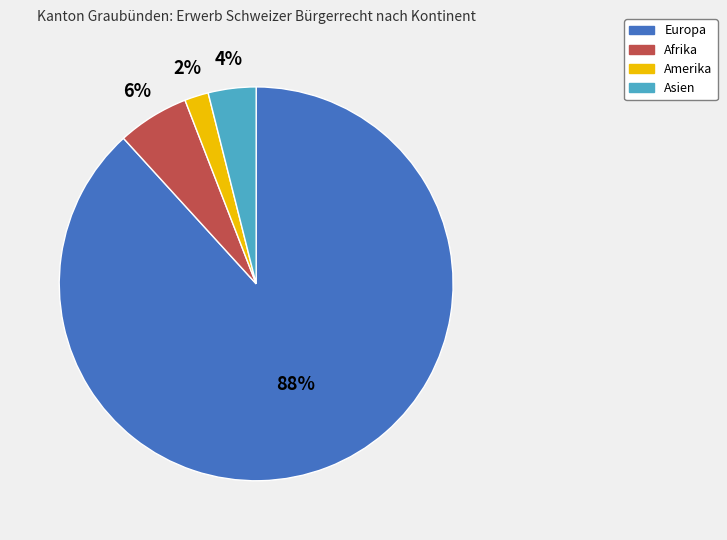

The Europa slice represents 76% of the pie. True or false?

False